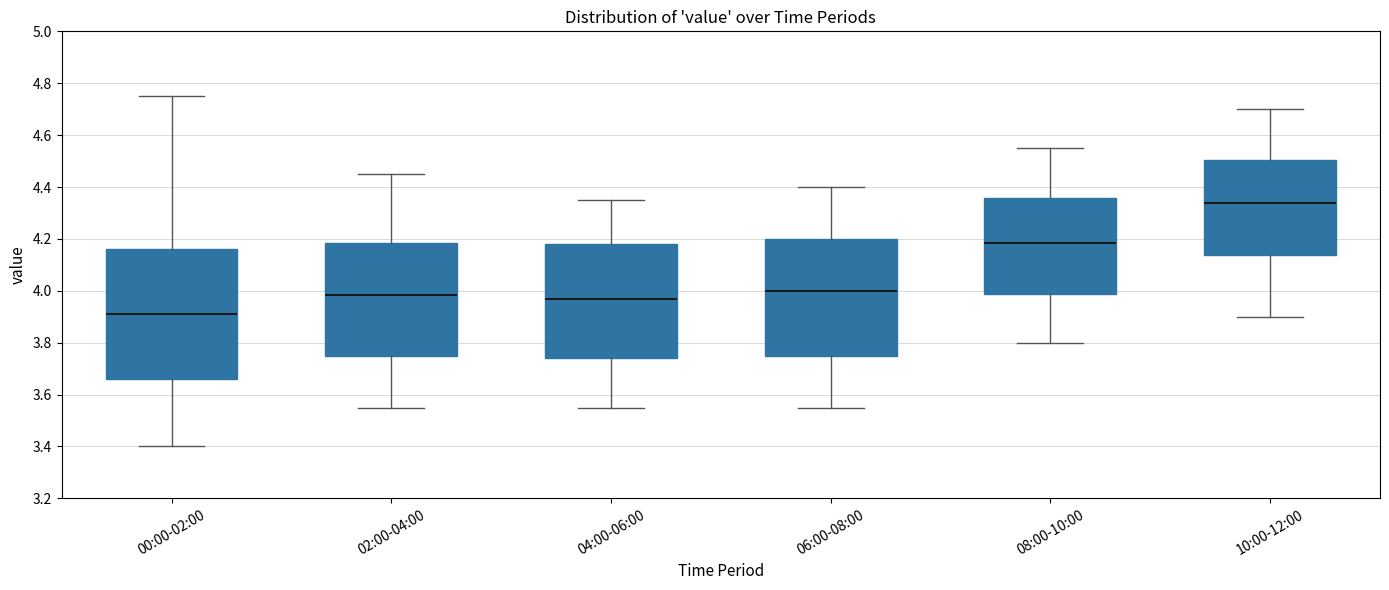

Reading left to right, transcribe this box plot: for each box, give where its median line is, the range the box spans, and where its two whiskers end, as read against the y-axis. The values are not printed on the chart, so give them approximately, as read against the axis.

00:00-02:00: median 3.92, box 3.66 to 4.16, whiskers 3.40 to 4.76
02:00-04:00: median 3.98, box 3.76 to 4.18, whiskers 3.56 to 4.46
04:00-06:00: median 3.98, box 3.74 to 4.18, whiskers 3.56 to 4.36
06:00-08:00: median 4.00, box 3.76 to 4.20, whiskers 3.56 to 4.40
08:00-10:00: median 4.18, box 3.98 to 4.36, whiskers 3.80 to 4.56
10:00-12:00: median 4.34, box 4.14 to 4.50, whiskers 3.90 to 4.70